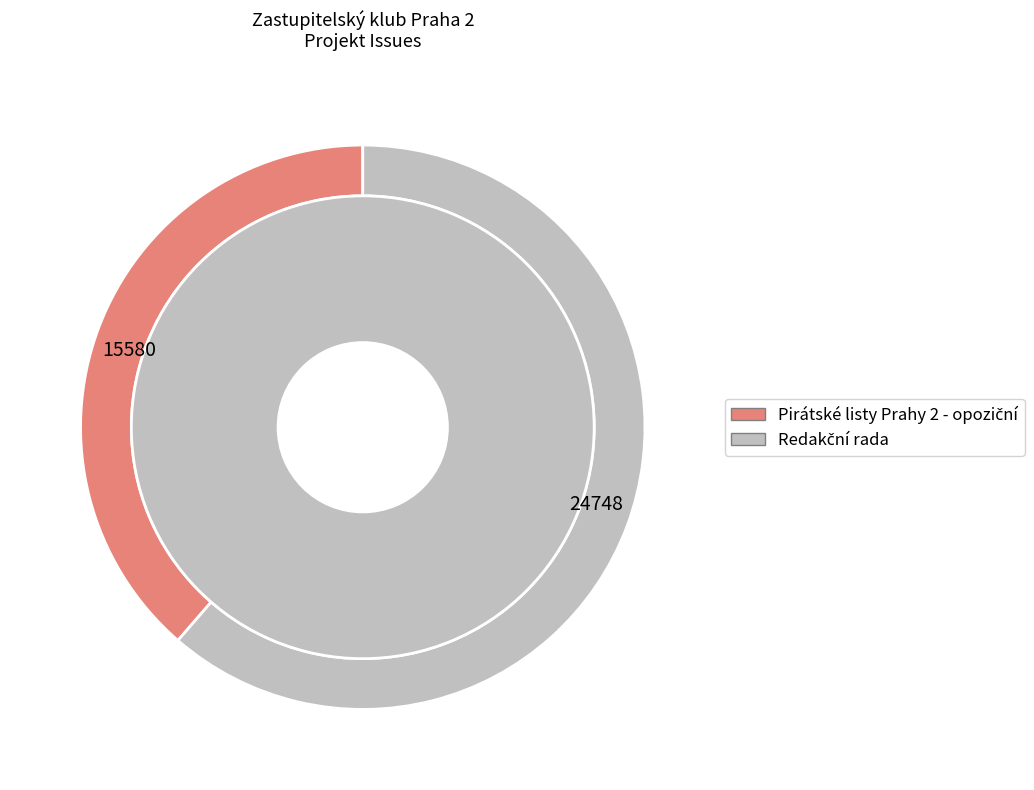

Rank the categories by value from highest to lowest.

Redakční rada, Pirátské listy Prahy 2 - opoziční